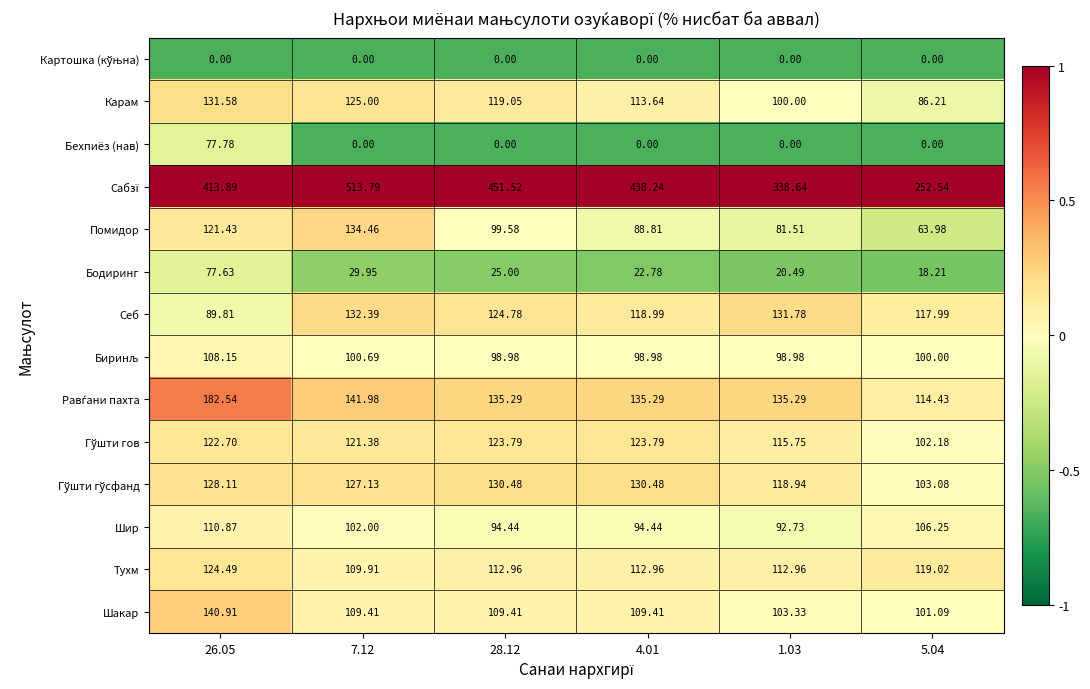

Between 28.12 and 1.03, which is larger?

28.12